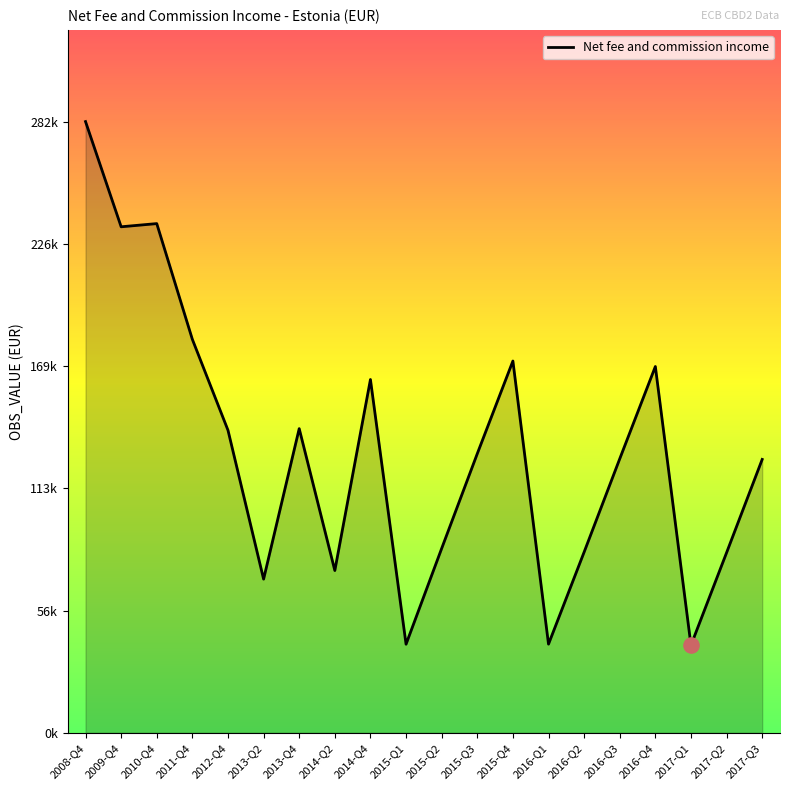

Between 2014-Q4 and 2012-Q4, which is larger?

2014-Q4